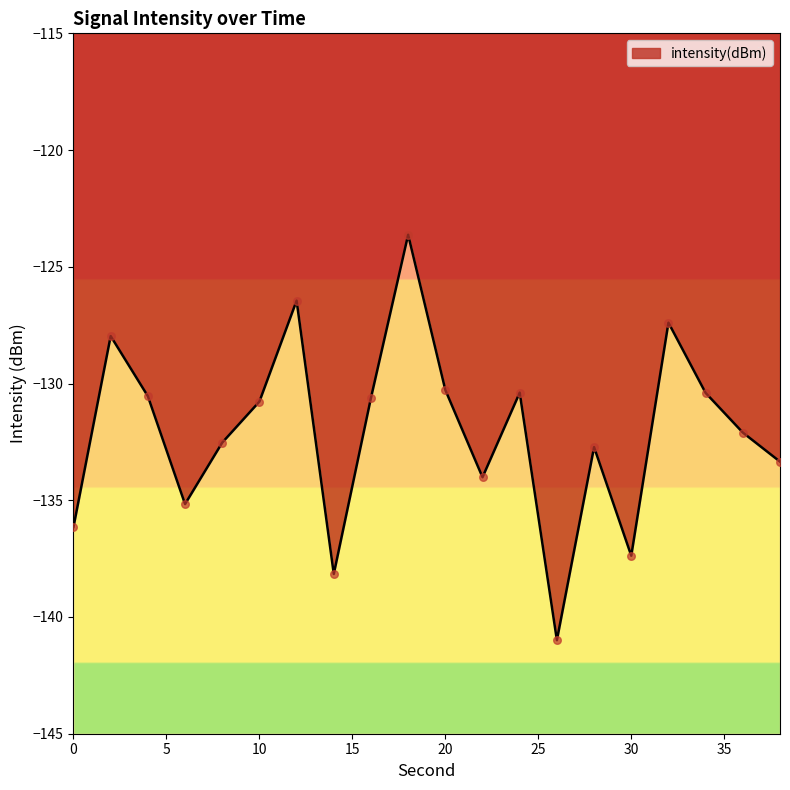

What is the change in value from 4 to 16?

-0.1